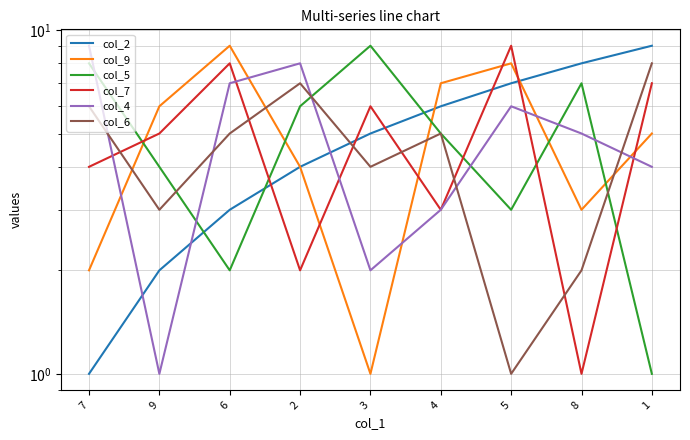

True or false: col_5 and col_6 cross at least once.

True